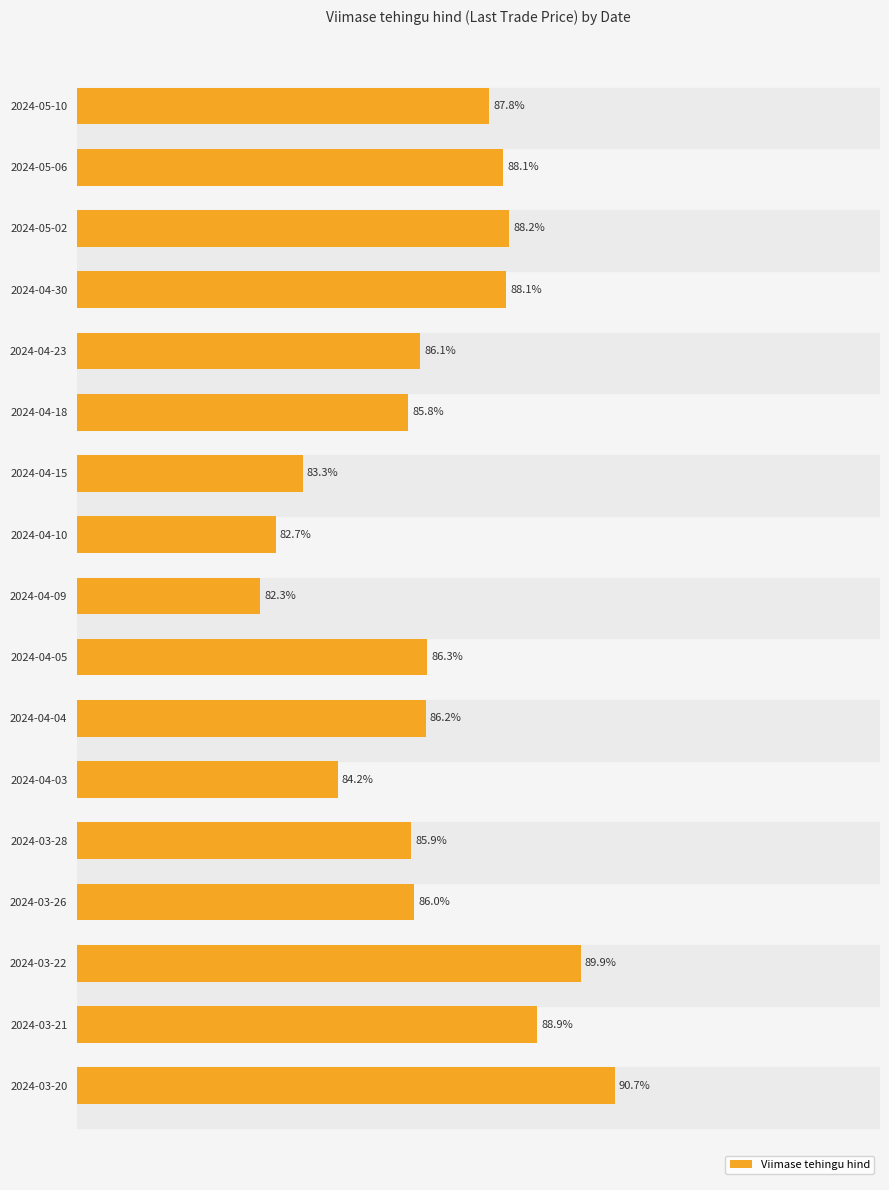

Between 2024-03-22 and 2024-04-03, which is larger?

2024-03-22